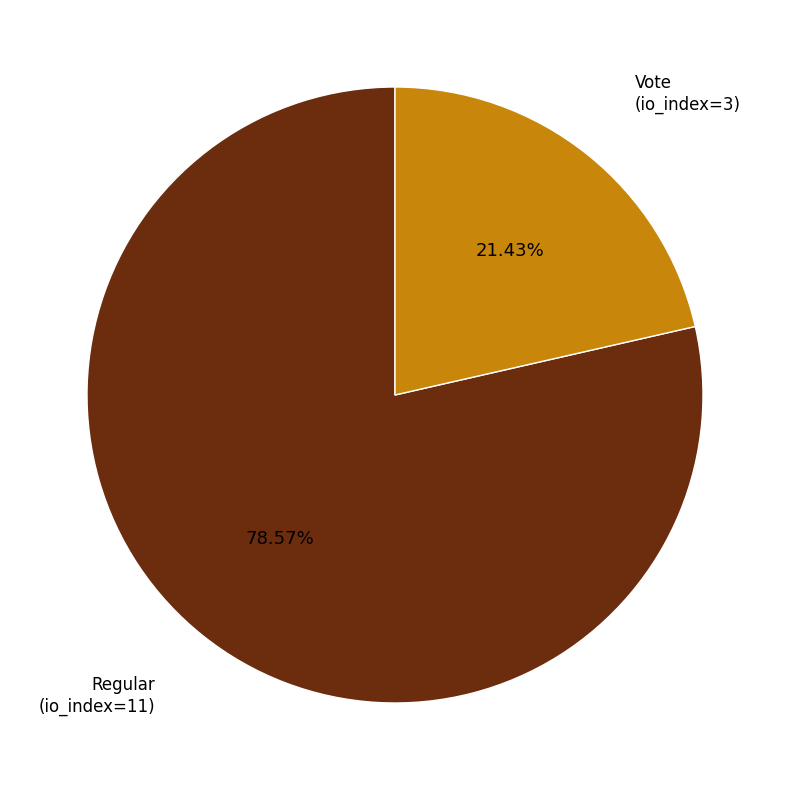

Which category has the smallest portion of the pie?

Vote (io_index=3)